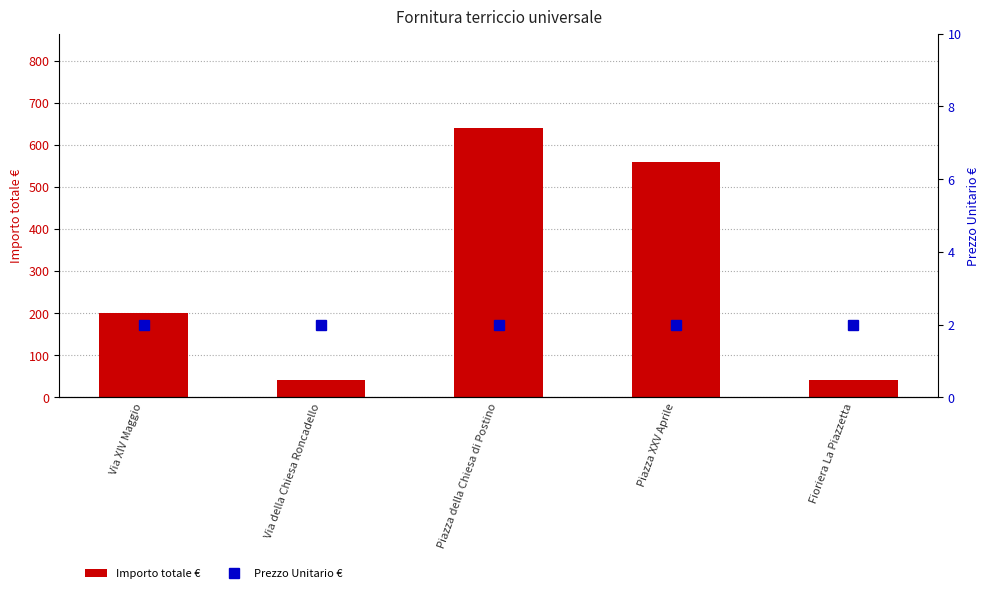

Where is Prezzo Unitario € nearest to the value 2?

Via XIV Maggio